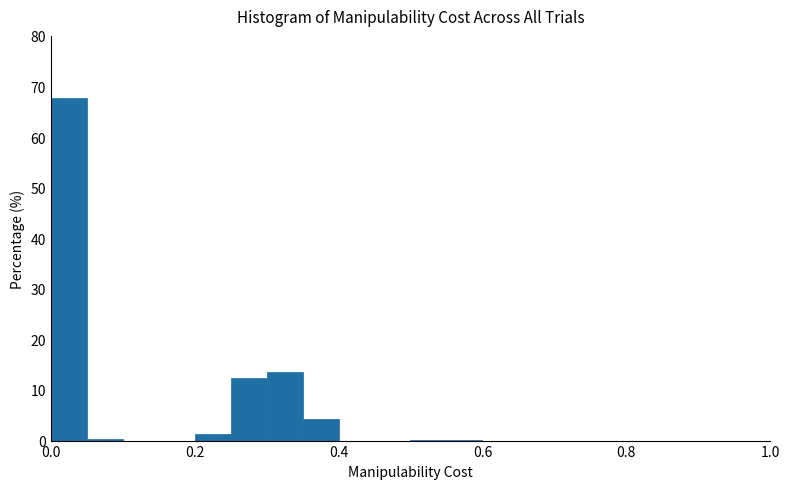

Read against the x-axis, roughly where is the centre of the tallest bar?

0.02